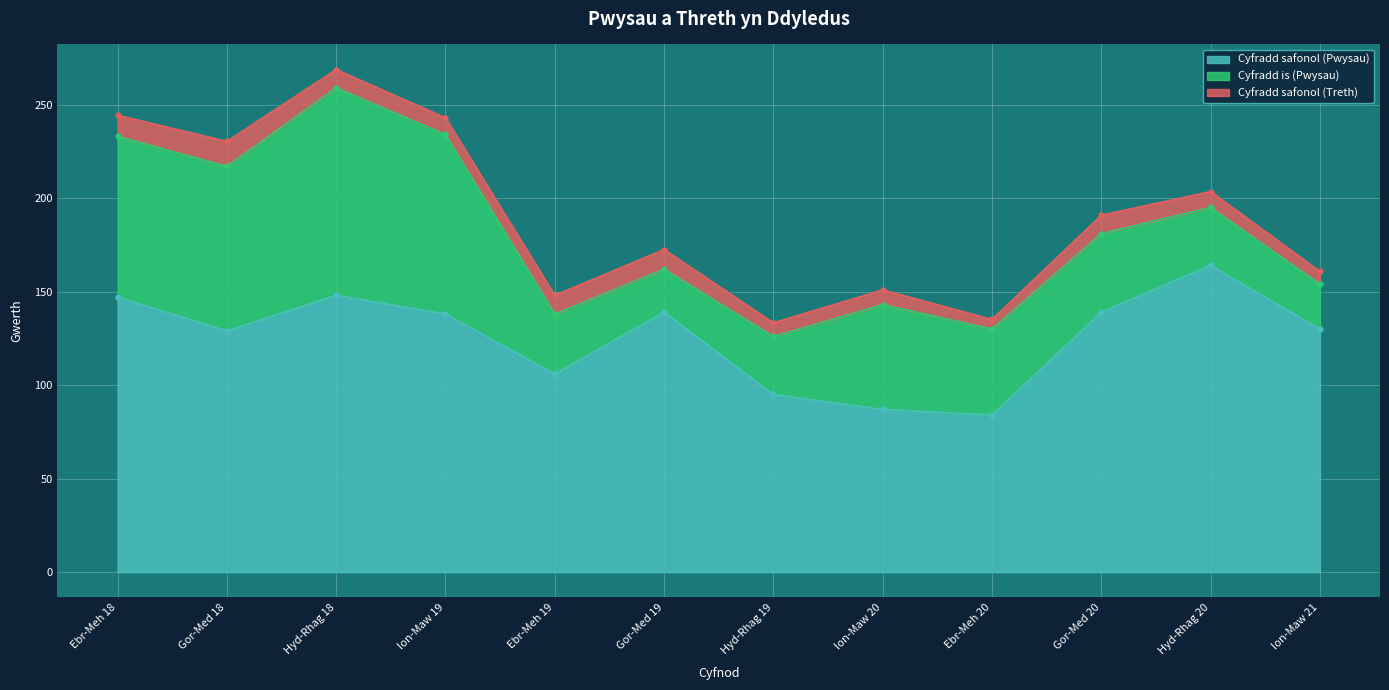

True or false: Cyfradd safonol (Pwysau) has a value of 127 at Ion-Maw 20.

False